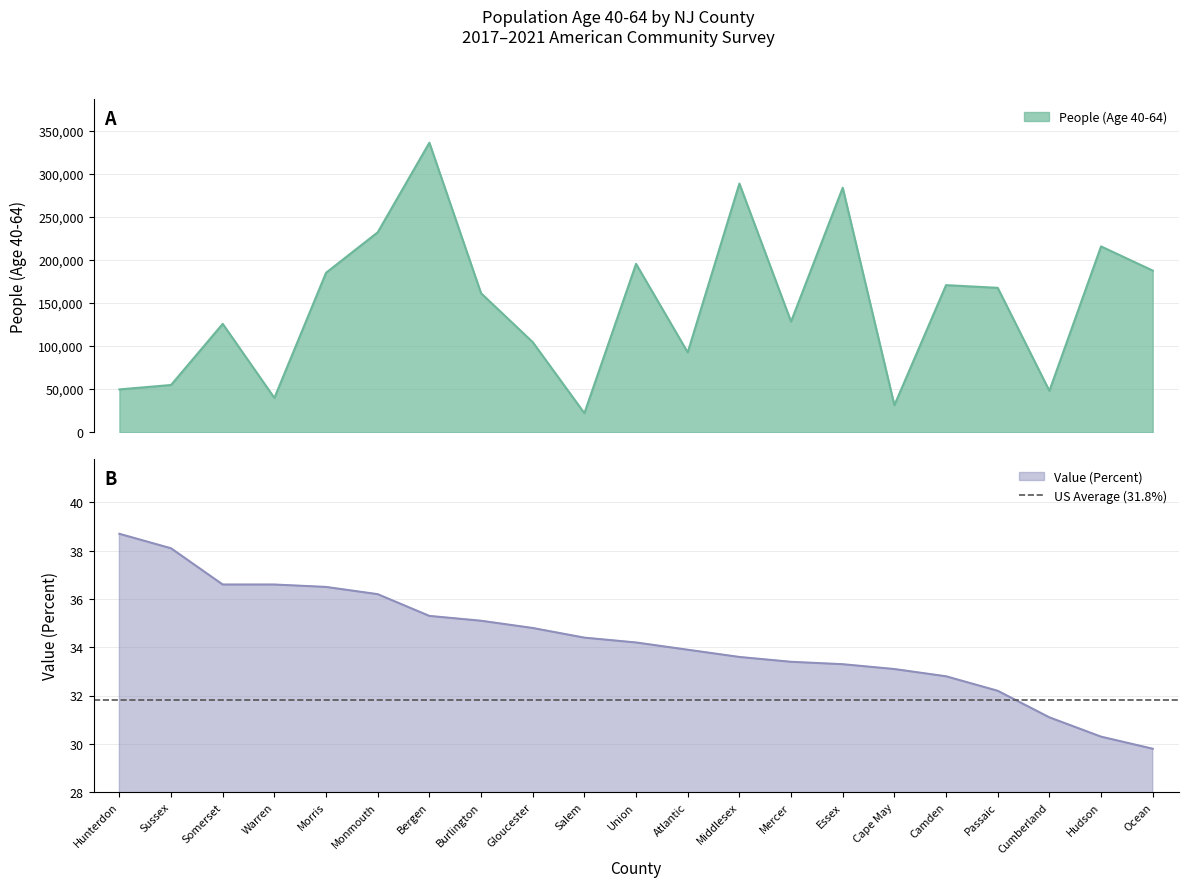

True or false: Value (Percent) and People (Age 40-64) cross at least once.

False